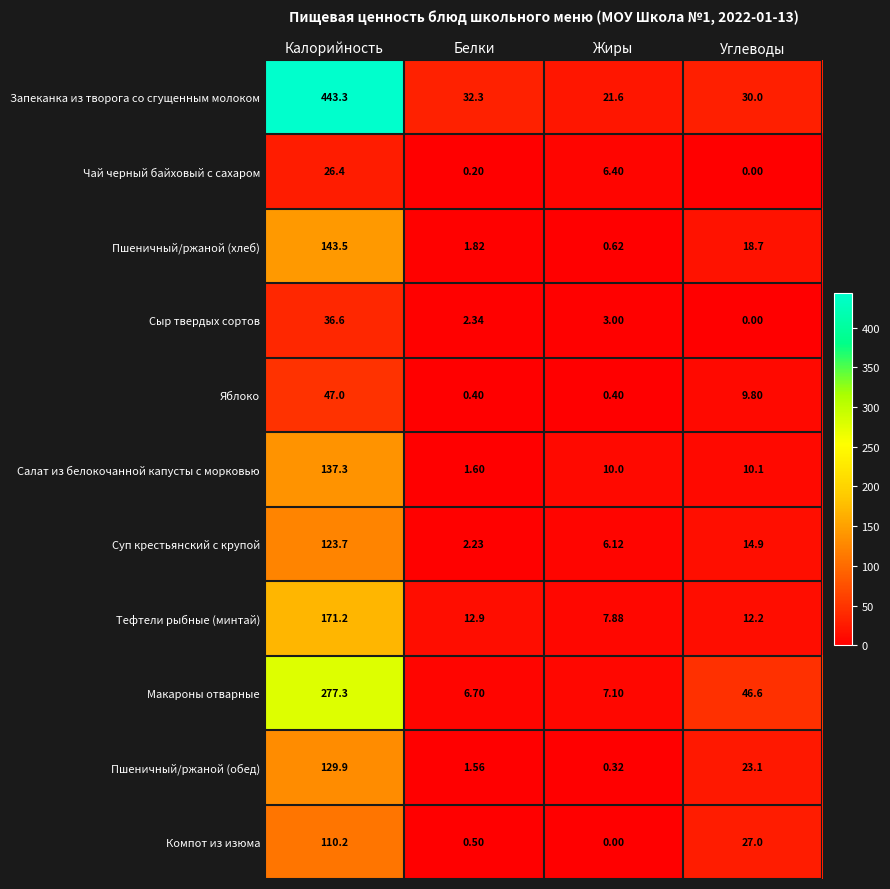

Which label corresponds to the largest value in the chart?

Калорийность